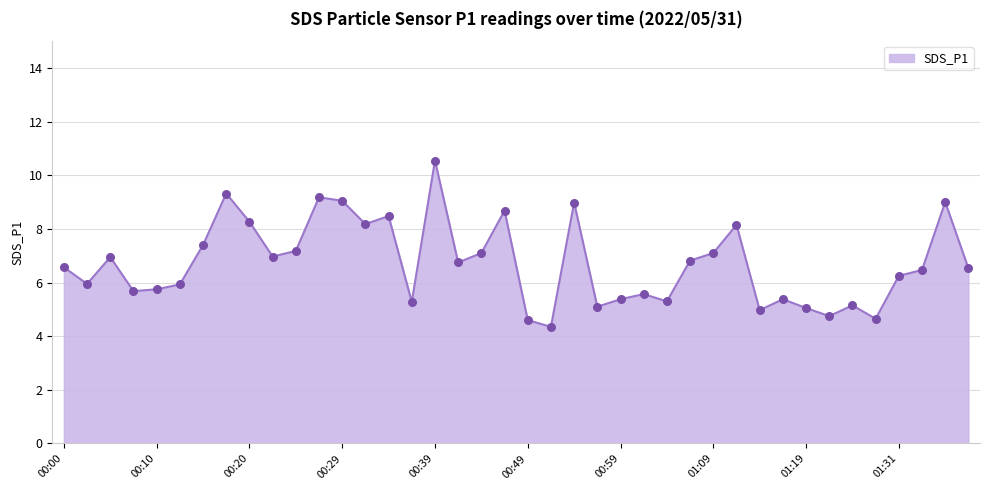

What is the difference between the maximum and minimum values?

6.2